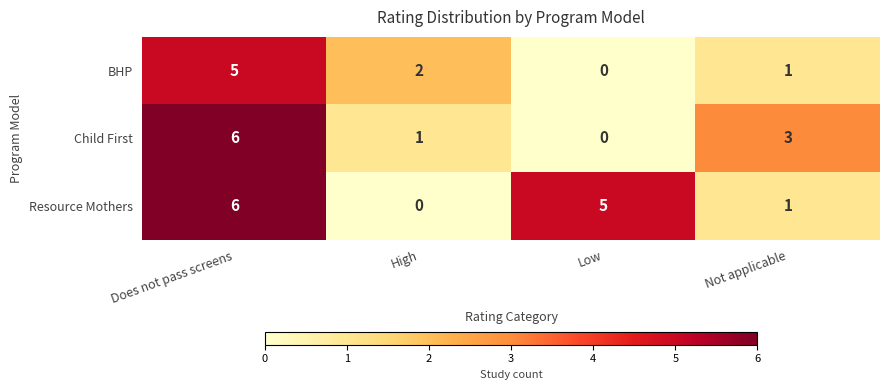

Which category has the highest value in the Child First series?

Does not pass screens